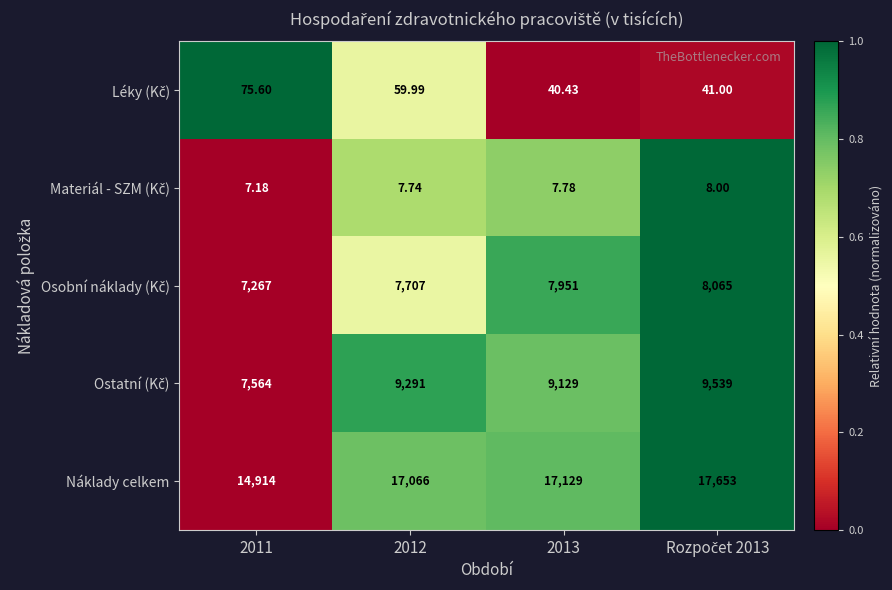

Which series has the widest spread of values?

Náklady celkem